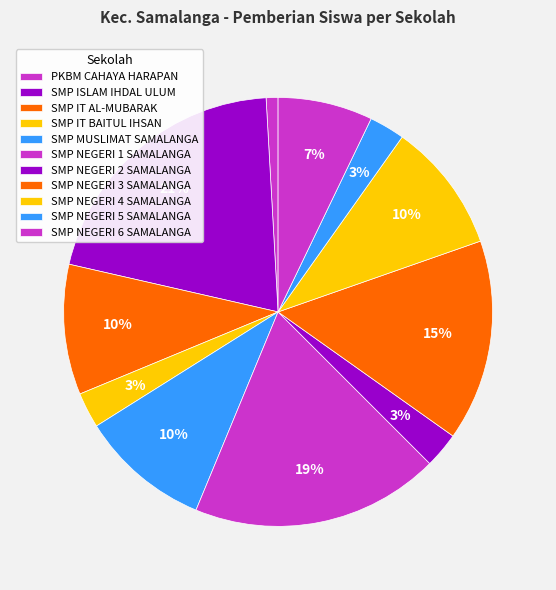

How many slices are in this pie chart?

11